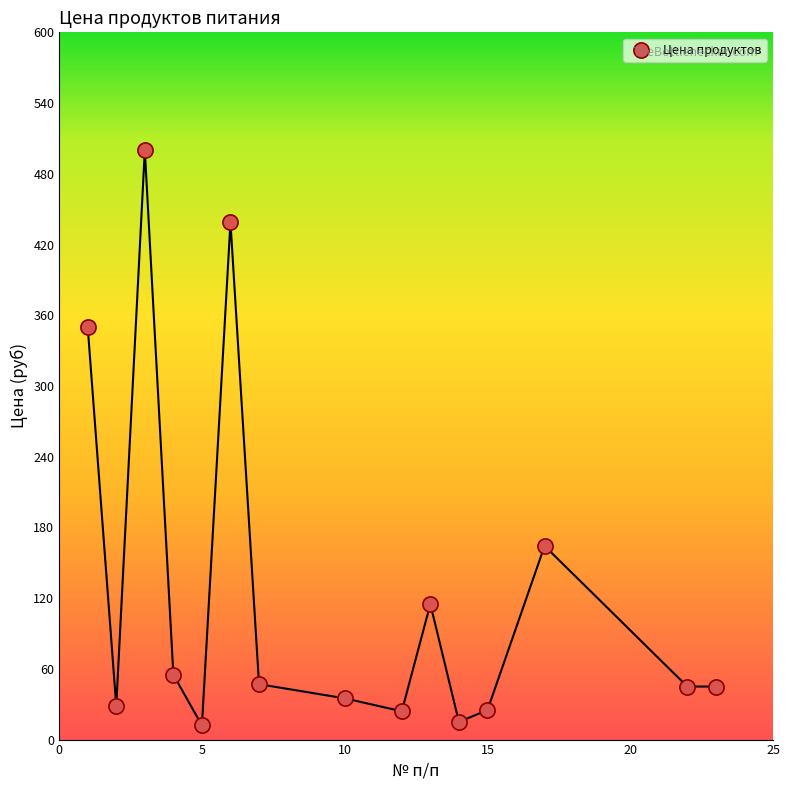

What is the range of X values (max minus min)?

22.0